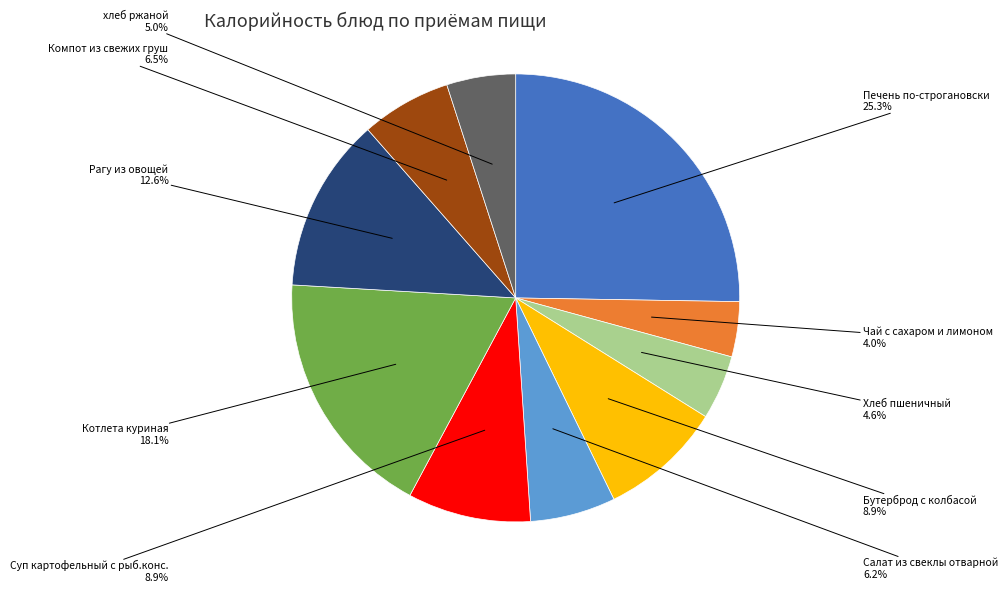

Which category has the biggest portion of the pie?

Печень по-строгановски